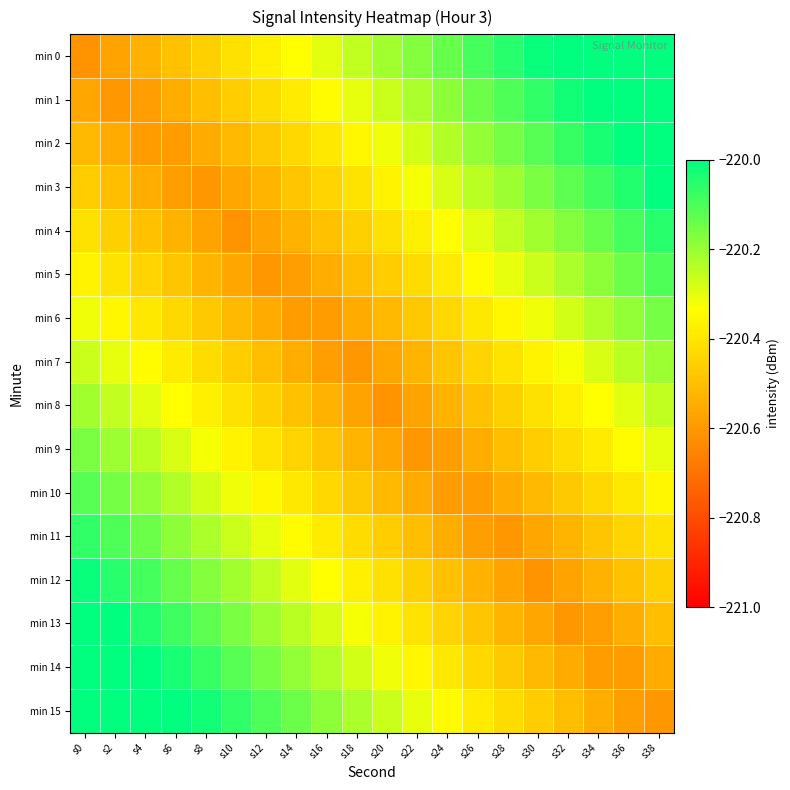

Reading right to left, extract all data points from this chart.

min 0: s38=-219.9	s36=-219.9	s34=-219.9	s32=-220.0	s30=-220.0	s28=-220.1	s26=-220.1	s24=-220.1	s22=-220.2	s20=-220.2	s18=-220.3	s16=-220.3	s14=-220.3	s12=-220.4	s10=-220.4	s8=-220.5	s6=-220.5	s4=-220.5	s2=-220.6	s0=-220.6
min 1: s38=-219.9	s36=-219.9	s34=-220.0	s32=-220.0	s30=-220.1	s28=-220.1	s26=-220.1	s24=-220.2	s22=-220.2	s20=-220.3	s18=-220.3	s16=-220.3	s14=-220.4	s12=-220.4	s10=-220.5	s8=-220.5	s6=-220.5	s4=-220.6	s2=-220.6	s0=-220.6
min 2: s38=-220.0	s36=-220.0	s34=-220.0	s32=-220.1	s30=-220.1	s28=-220.2	s26=-220.2	s24=-220.2	s22=-220.3	s20=-220.3	s18=-220.4	s16=-220.4	s14=-220.4	s12=-220.5	s10=-220.5	s8=-220.6	s6=-220.6	s4=-220.6	s2=-220.6	s0=-220.5
min 3: s38=-220.0	s36=-220.0	s34=-220.1	s32=-220.1	s30=-220.2	s28=-220.2	s26=-220.2	s24=-220.3	s22=-220.3	s20=-220.4	s18=-220.4	s16=-220.4	s14=-220.5	s12=-220.5	s10=-220.6	s8=-220.6	s6=-220.6	s4=-220.5	s2=-220.5	s0=-220.5
min 4: s38=-220.1	s36=-220.1	s34=-220.1	s32=-220.2	s30=-220.2	s28=-220.3	s26=-220.3	s24=-220.3	s22=-220.4	s20=-220.4	s18=-220.5	s16=-220.5	s14=-220.5	s12=-220.6	s10=-220.6	s8=-220.6	s6=-220.5	s4=-220.5	s2=-220.5	s0=-220.4
min 5: s38=-220.1	s36=-220.1	s34=-220.2	s32=-220.2	s30=-220.3	s28=-220.3	s26=-220.3	s24=-220.4	s22=-220.4	s20=-220.5	s18=-220.5	s16=-220.5	s14=-220.6	s12=-220.6	s10=-220.6	s8=-220.5	s6=-220.5	s4=-220.4	s2=-220.4	s0=-220.4
min 6: s38=-220.2	s36=-220.2	s34=-220.2	s32=-220.3	s30=-220.3	s28=-220.4	s26=-220.4	s24=-220.4	s22=-220.5	s20=-220.5	s18=-220.6	s16=-220.6	s14=-220.6	s12=-220.6	s10=-220.5	s8=-220.5	s6=-220.4	s4=-220.4	s2=-220.4	s0=-220.3
min 7: s38=-220.2	s36=-220.2	s34=-220.3	s32=-220.3	s30=-220.4	s28=-220.4	s26=-220.4	s24=-220.5	s22=-220.5	s20=-220.6	s18=-220.6	s16=-220.6	s14=-220.5	s12=-220.5	s10=-220.5	s8=-220.4	s6=-220.4	s4=-220.3	s2=-220.3	s0=-220.3
min 8: s38=-220.3	s36=-220.3	s34=-220.3	s32=-220.4	s30=-220.4	s28=-220.5	s26=-220.5	s24=-220.5	s22=-220.6	s20=-220.6	s18=-220.6	s16=-220.5	s14=-220.5	s12=-220.5	s10=-220.4	s8=-220.4	s6=-220.3	s4=-220.3	s2=-220.3	s0=-220.2
min 9: s38=-220.3	s36=-220.3	s34=-220.4	s32=-220.4	s30=-220.5	s28=-220.5	s26=-220.5	s24=-220.6	s22=-220.6	s20=-220.6	s18=-220.5	s16=-220.5	s14=-220.4	s12=-220.4	s10=-220.4	s8=-220.3	s6=-220.3	s4=-220.2	s2=-220.2	s0=-220.2
min 10: s38=-220.4	s36=-220.4	s34=-220.4	s32=-220.5	s30=-220.5	s28=-220.6	s26=-220.6	s24=-220.6	s22=-220.6	s20=-220.5	s18=-220.5	s16=-220.4	s14=-220.4	s12=-220.4	s10=-220.3	s8=-220.3	s6=-220.2	s4=-220.2	s2=-220.2	s0=-220.1
min 11: s38=-220.4	s36=-220.4	s34=-220.5	s32=-220.5	s30=-220.6	s28=-220.6	s26=-220.6	s24=-220.5	s22=-220.5	s20=-220.5	s18=-220.4	s16=-220.4	s14=-220.3	s12=-220.3	s10=-220.3	s8=-220.2	s6=-220.2	s4=-220.1	s2=-220.1	s0=-220.1
min 12: s38=-220.5	s36=-220.5	s34=-220.5	s32=-220.6	s30=-220.6	s28=-220.6	s26=-220.5	s24=-220.5	s22=-220.5	s20=-220.4	s18=-220.4	s16=-220.3	s14=-220.3	s12=-220.3	s10=-220.2	s8=-220.2	s6=-220.1	s4=-220.1	s2=-220.1	s0=-220.0
min 13: s38=-220.5	s36=-220.5	s34=-220.6	s32=-220.6	s30=-220.6	s28=-220.5	s26=-220.5	s24=-220.4	s22=-220.4	s20=-220.4	s18=-220.3	s16=-220.3	s14=-220.2	s12=-220.2	s10=-220.2	s8=-220.1	s6=-220.1	s4=-220.0	s2=-220.0	s0=-220.0
min 14: s38=-220.6	s36=-220.6	s34=-220.6	s32=-220.6	s30=-220.5	s28=-220.5	s26=-220.4	s24=-220.4	s22=-220.4	s20=-220.3	s18=-220.3	s16=-220.2	s14=-220.2	s12=-220.2	s10=-220.1	s8=-220.1	s6=-220.0	s4=-220.0	s2=-220.0	s0=-219.9
min 15: s38=-220.6	s36=-220.6	s34=-220.5	s32=-220.5	s30=-220.5	s28=-220.4	s26=-220.4	s24=-220.3	s22=-220.3	s20=-220.3	s18=-220.2	s16=-220.2	s14=-220.1	s12=-220.1	s10=-220.1	s8=-220.0	s6=-220.0	s4=-219.9	s2=-219.9	s0=-219.9